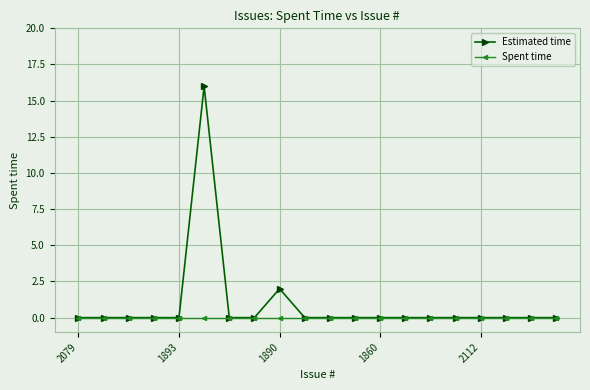

Rank the series by their maximum value, from highest to lowest.

Estimated time, Spent time